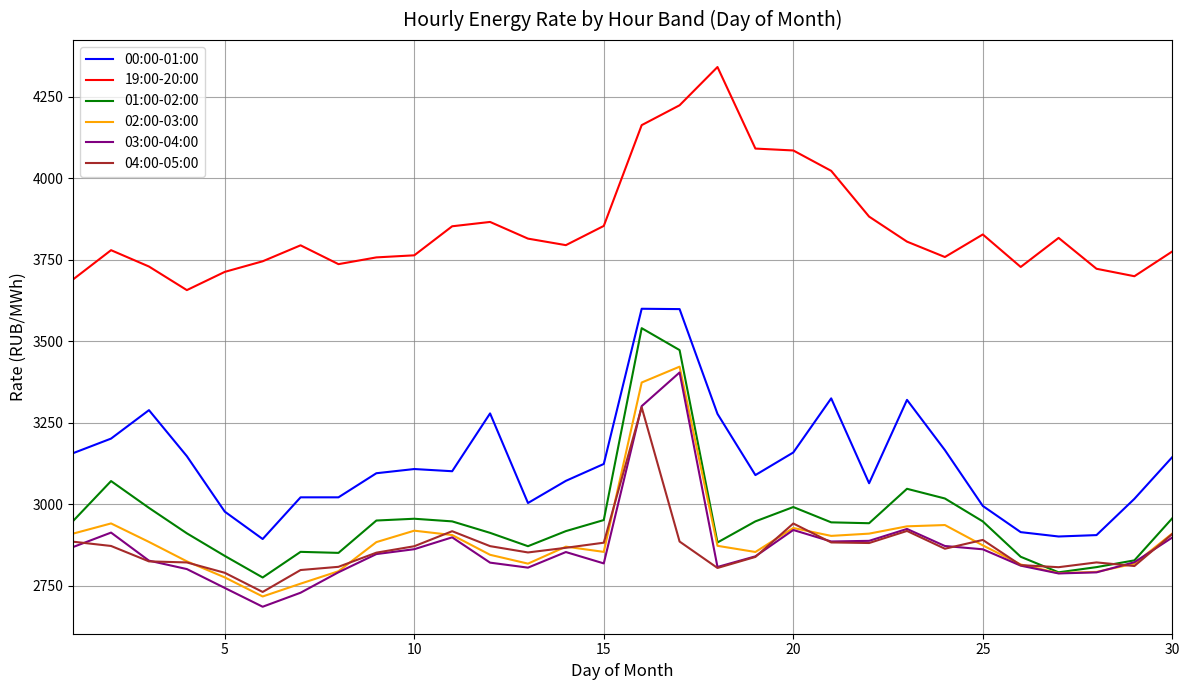

True or false: 00:00-01:00 and 04:00-05:00 intersect in this chart.

False